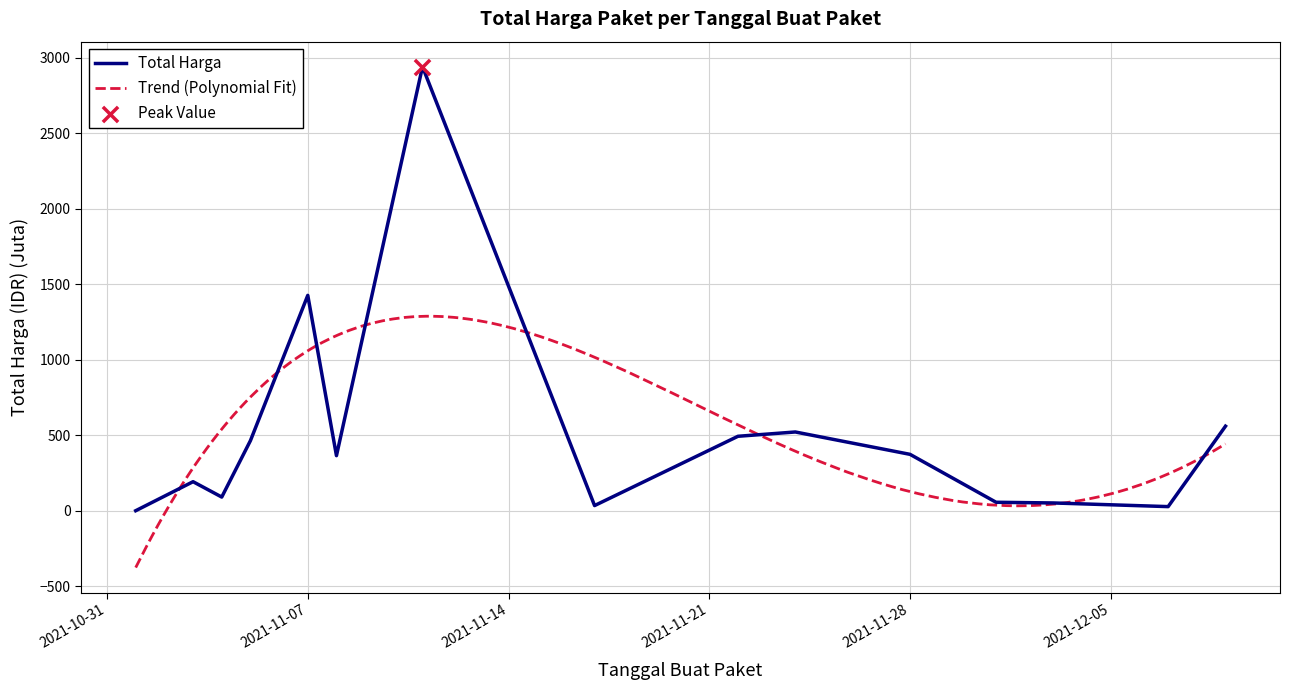

What is the change in value from 2021-11-07 to 2021-11-11?

+1513.6